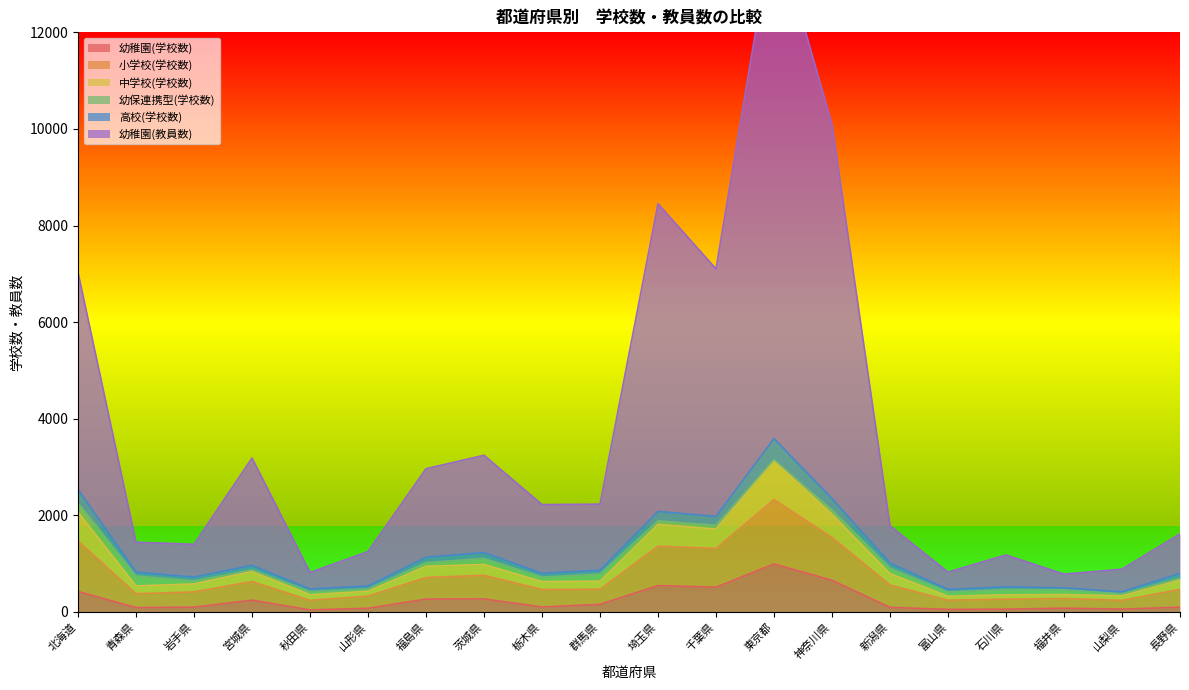

Is it true that 幼稚園(学校数) equals 653 at 神奈川県?

True